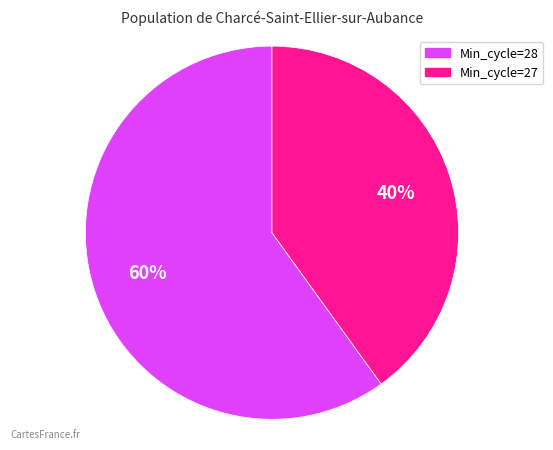

Is there a majority slice in this chart?

Yes